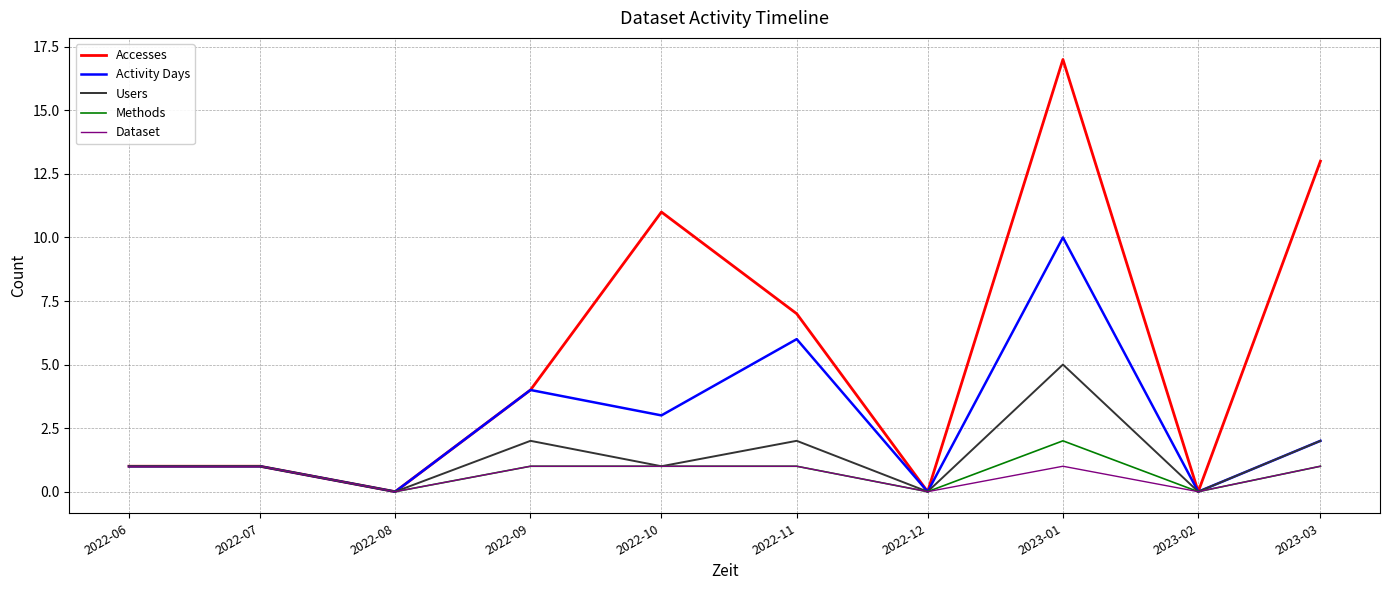

Does the chart have visible grid lines?

Yes